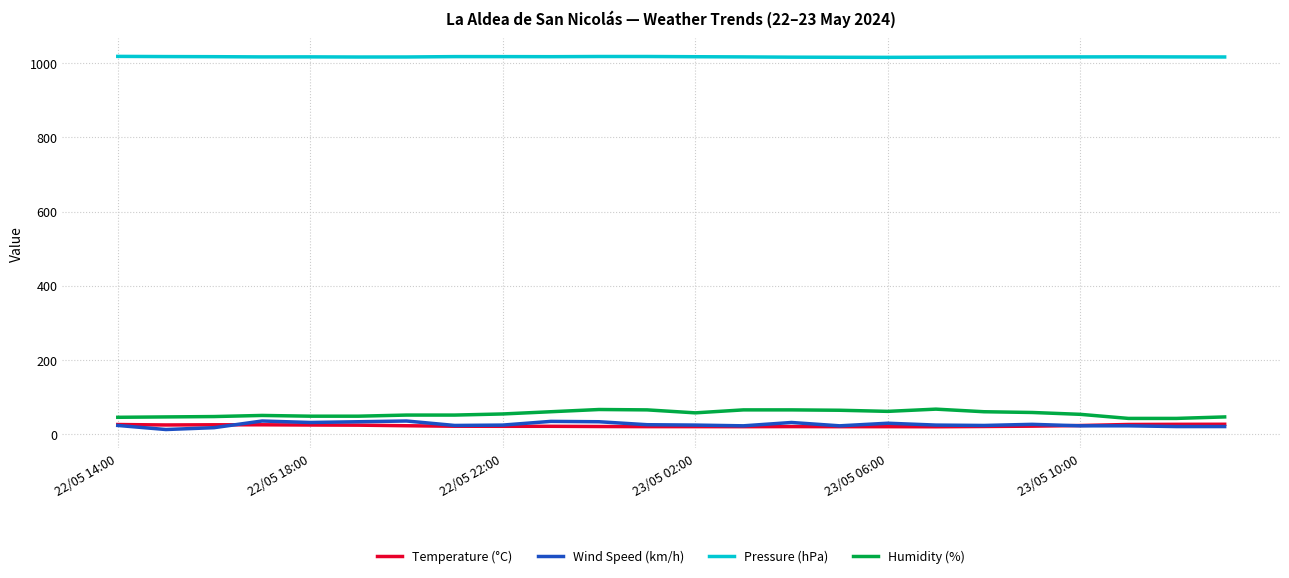

True or false: Wind Speed (km/h) and Pressure (hPa) intersect in this chart.

False